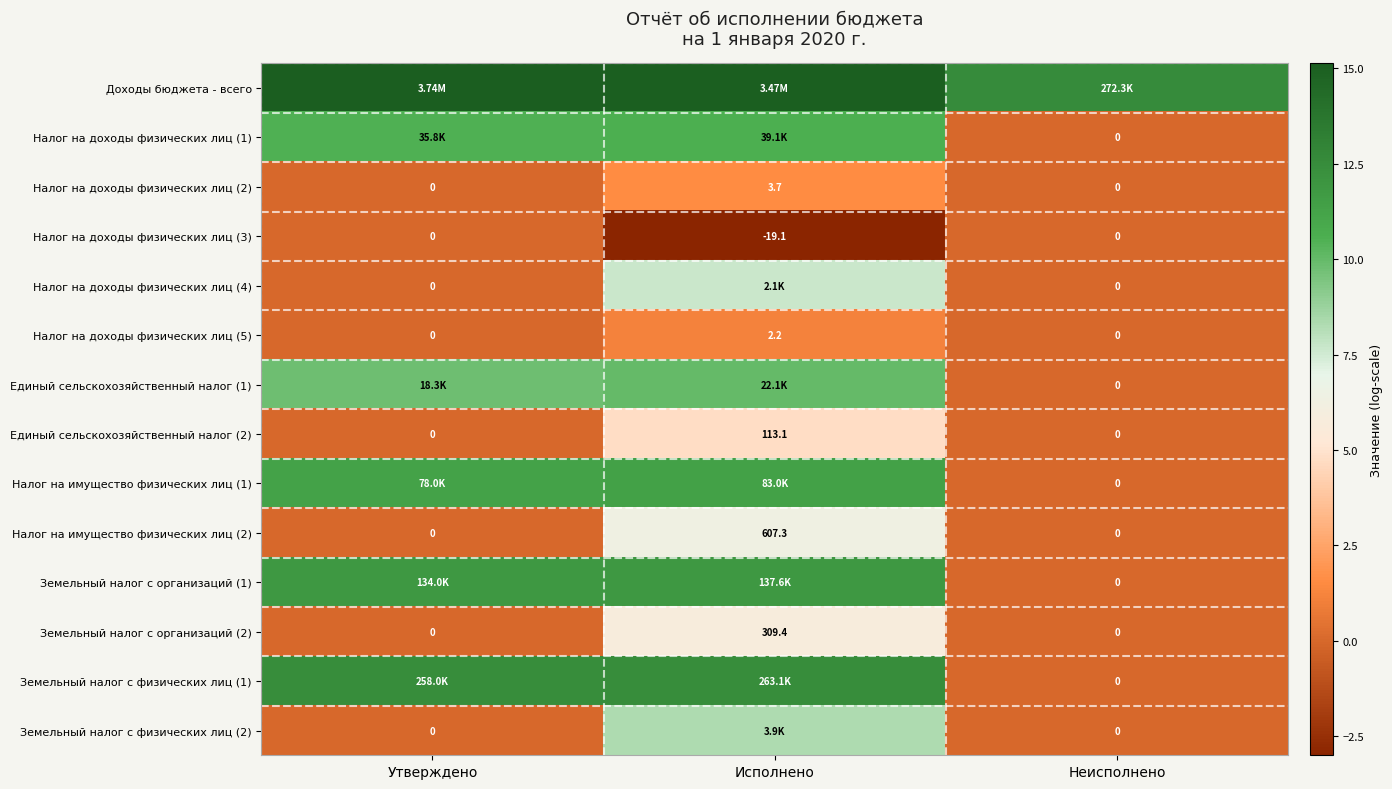

How many positive values does the Налог на имущество физических лиц (2) series have?

1